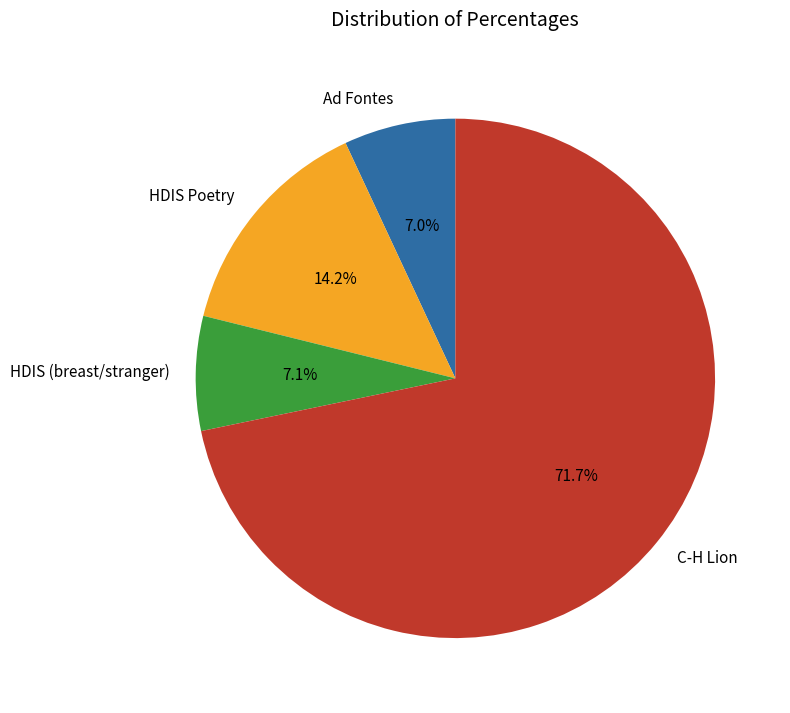

Between HDIS Poetry and C-H Lion, which is larger?

C-H Lion